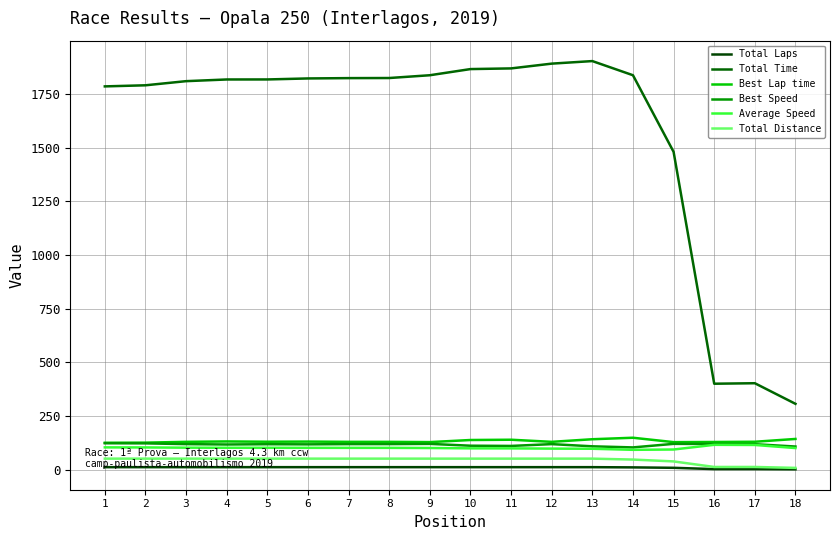

Does the chart have visible grid lines?

Yes